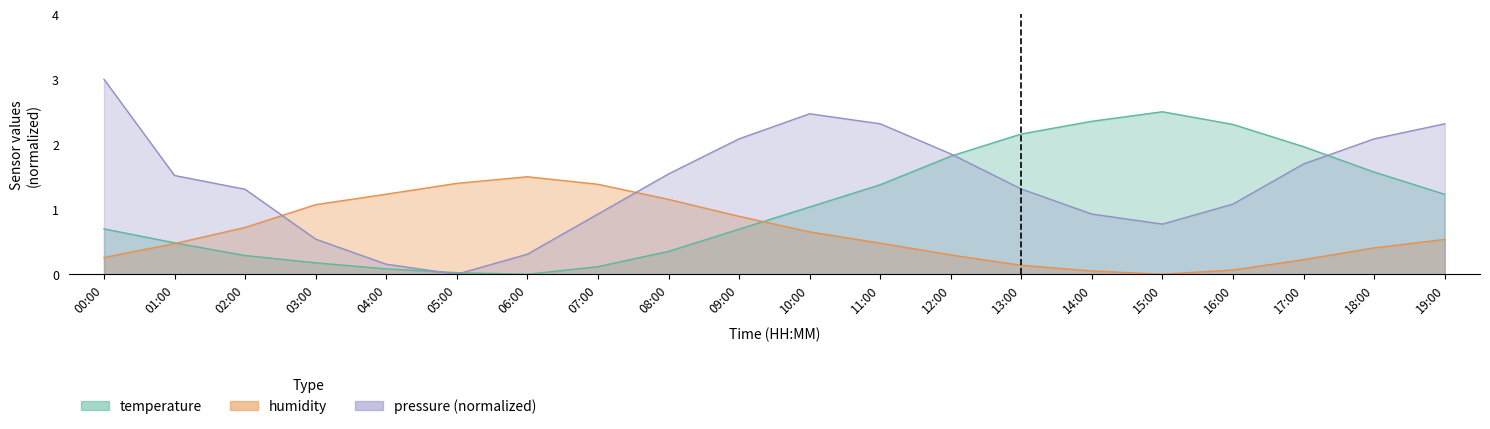

At which category is the sum across all series the highest?

11:00